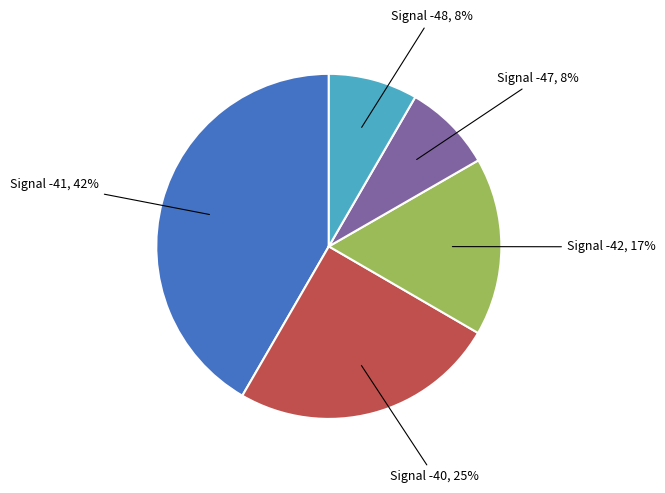

To the nearest percent, what is the average slice percentage?

20%